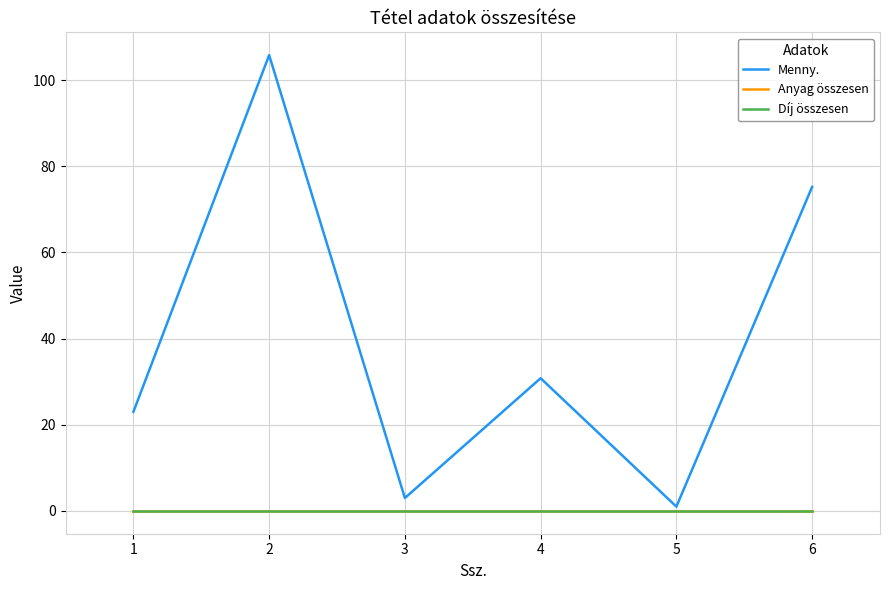

True or false: Menny. and Díj összesen intersect in this chart.

False